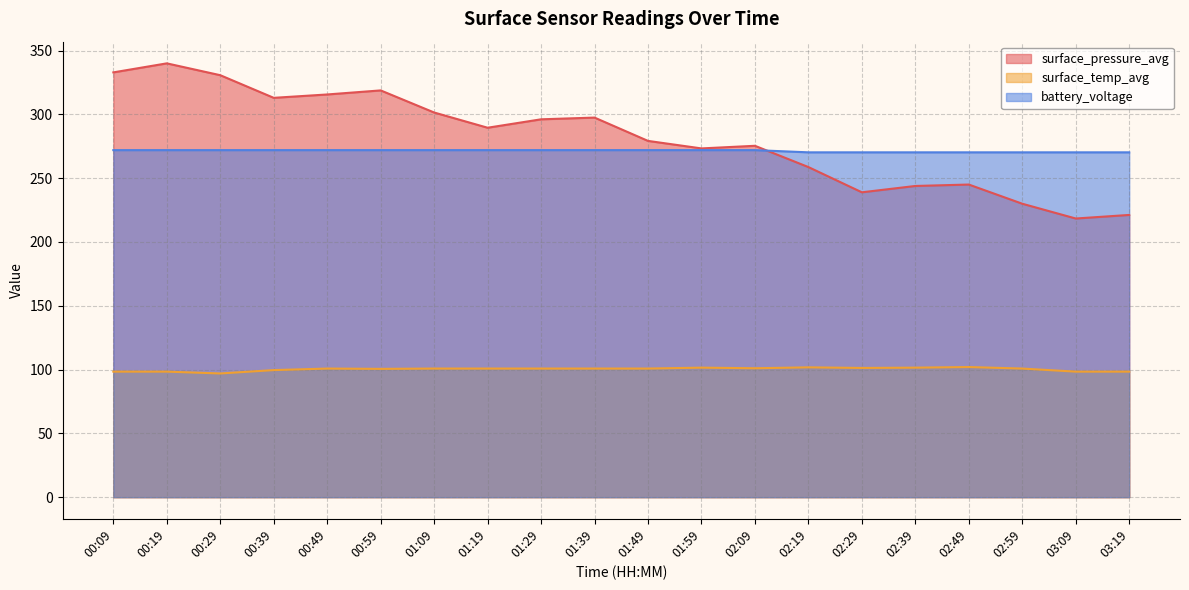

True or false: surface_temp_avg has a value of 61.6 at 00:09.

False